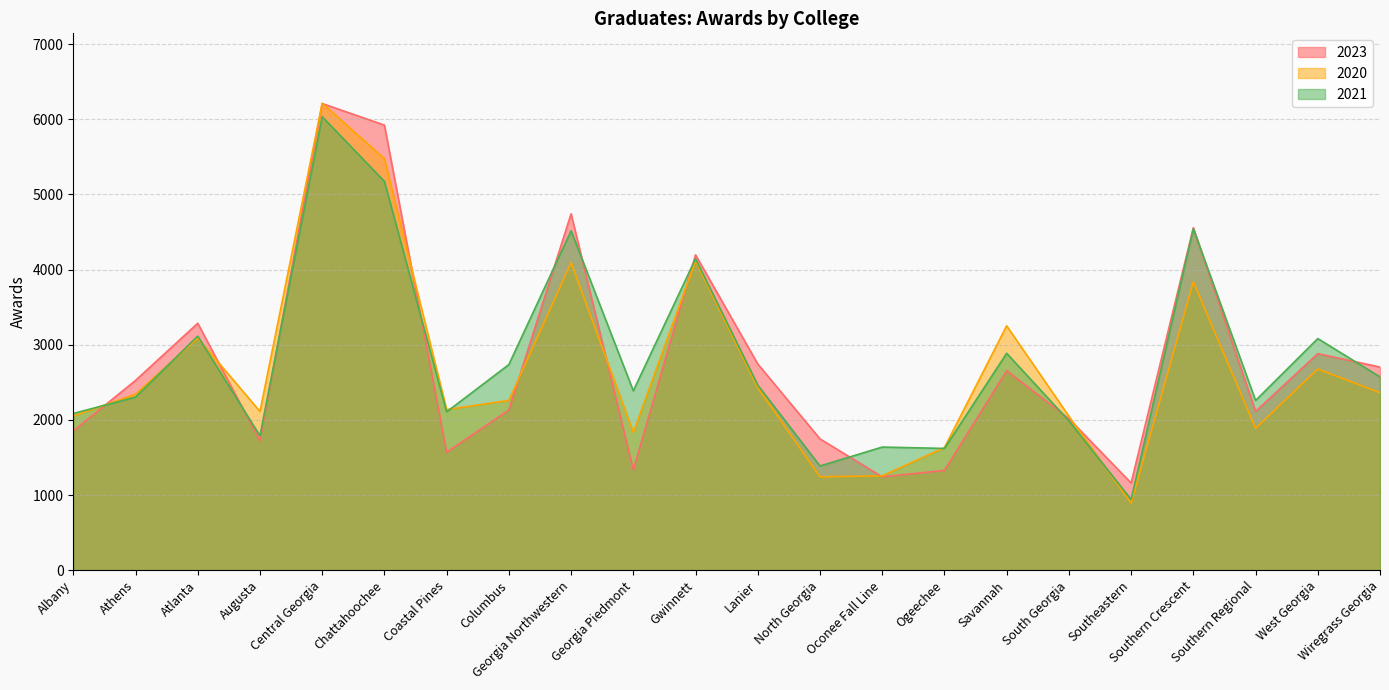

Where does the 2023 series first go above 2525?

Atlanta